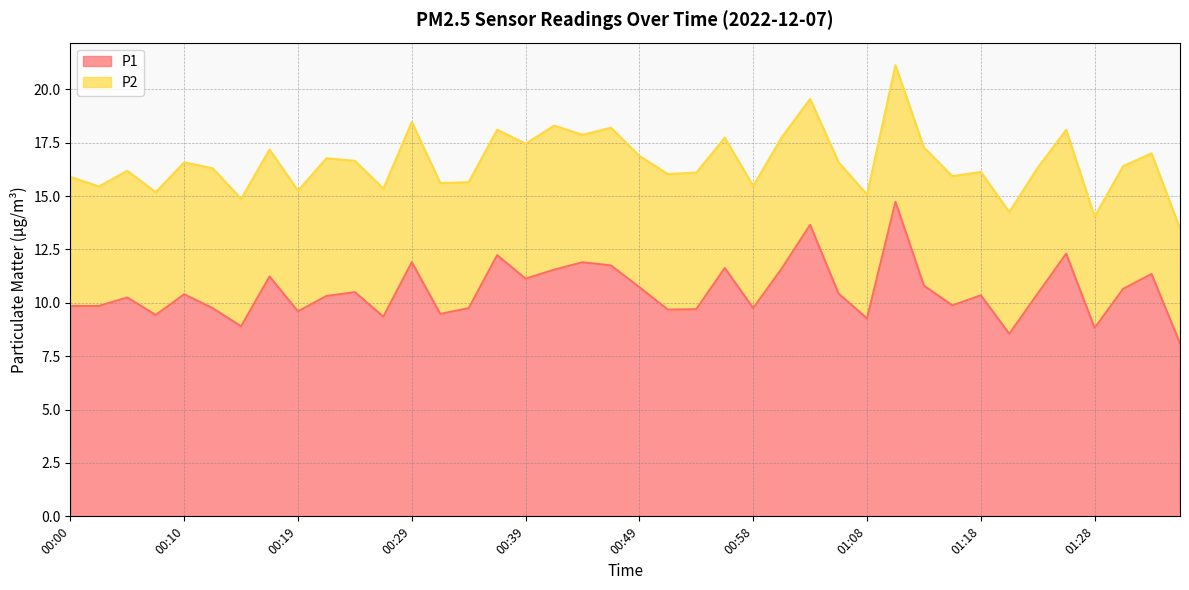

Rank the categories by value from highest to lowest.

01:11, 01:03, 01:25, 00:36, 00:29, 00:44, 00:46, 00:56, 01:01, 00:41, 01:33, 00:17, 00:39, 01:13, 00:49, 01:30, 00:24, 01:06, 01:23, 00:10, 01:18, 00:22, 00:05, 01:15, 00:00, 00:02, 00:12, 00:34, 00:58, 00:53, 00:51, 00:19, 00:32, 00:07, 00:27, 01:08, 00:15, 01:28, 01:20, 01:35